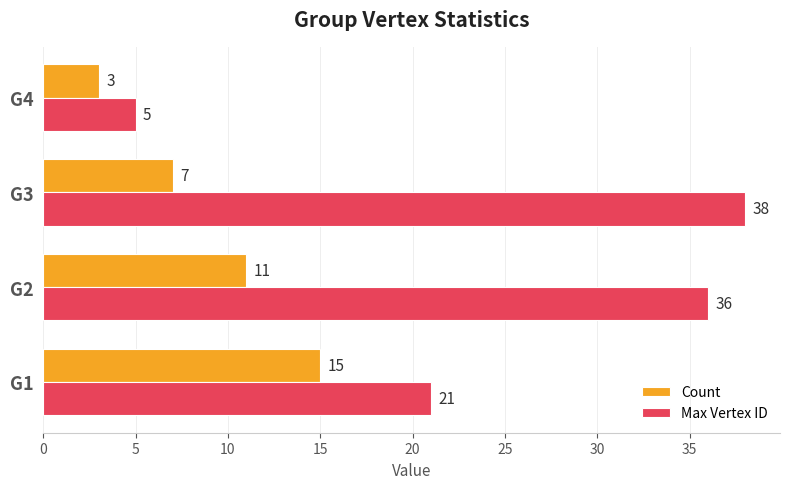

What is the difference between the second highest and minimum values in the Count series?

8